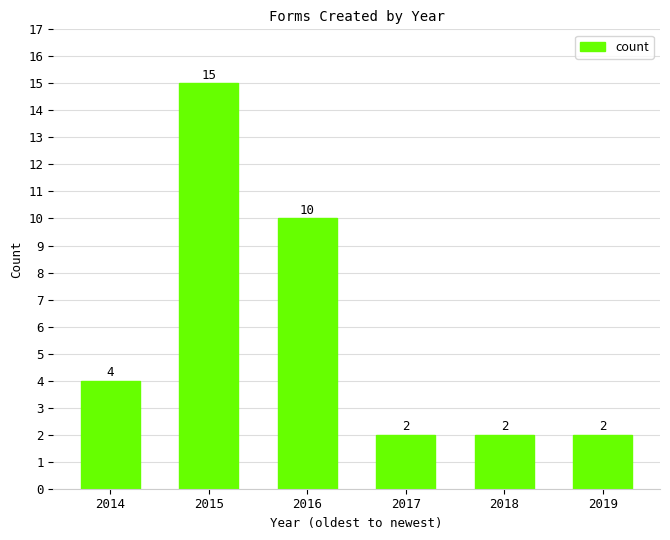

Reading left to right, extract all data points from this chart.

2014=4	2015=15	2016=10	2017=2	2018=2	2019=2